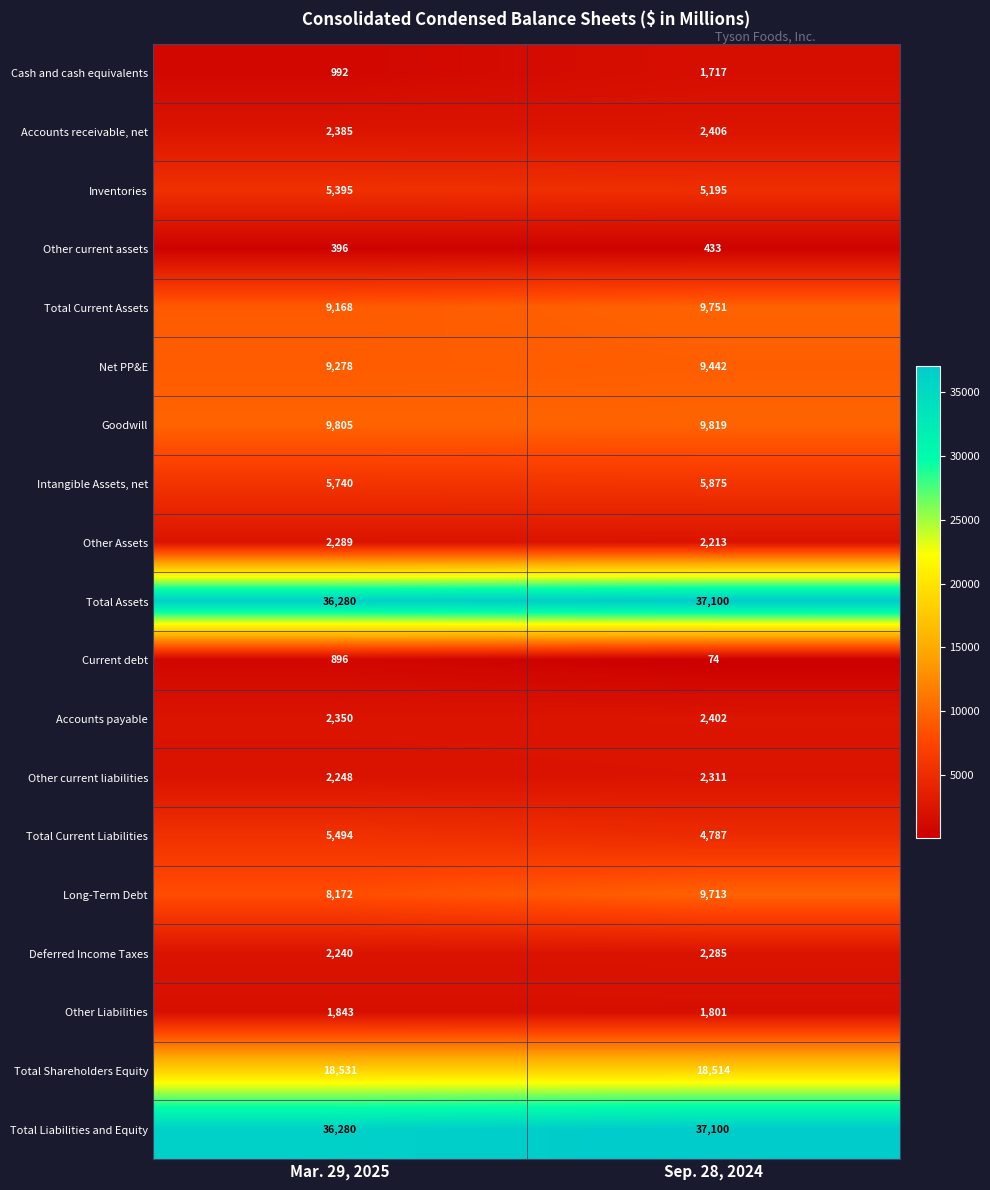

True or false: Total Assets has a value of 52131 at Sep. 28, 2024.

False